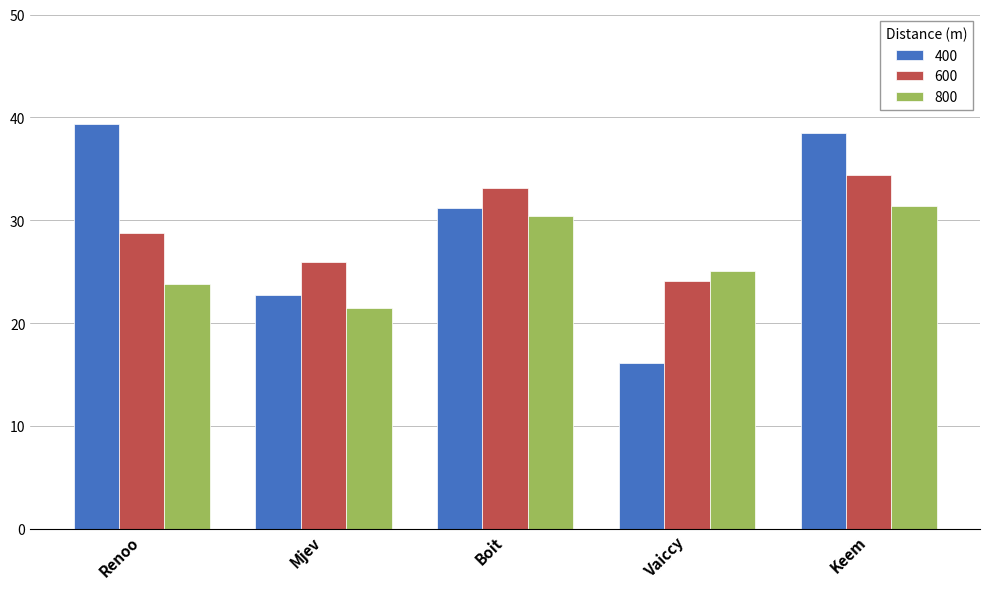

What value does the 800 series have at Keem?

31.4